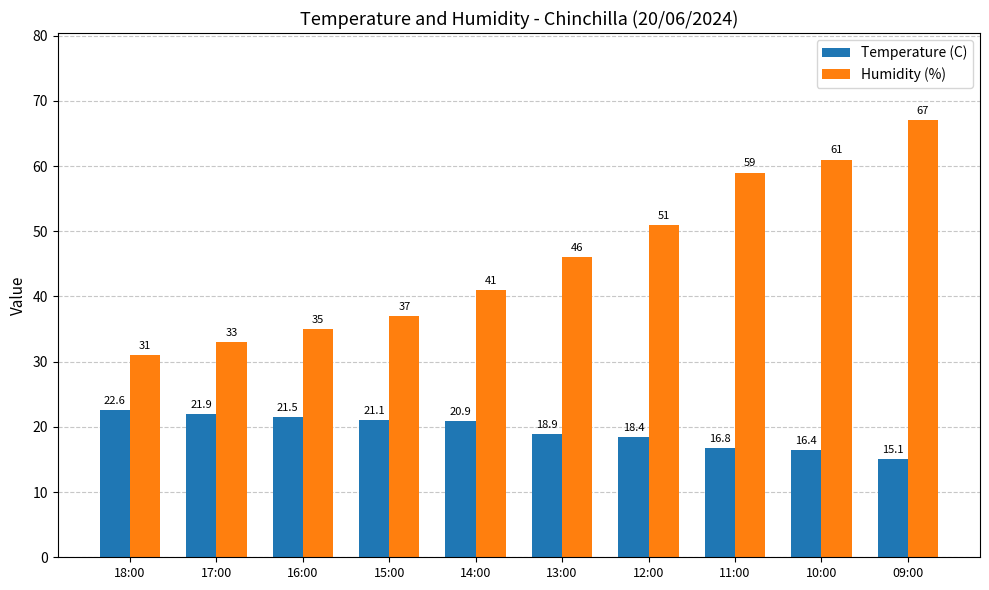

How many values in the Temperature (C) series exceed 20?

5